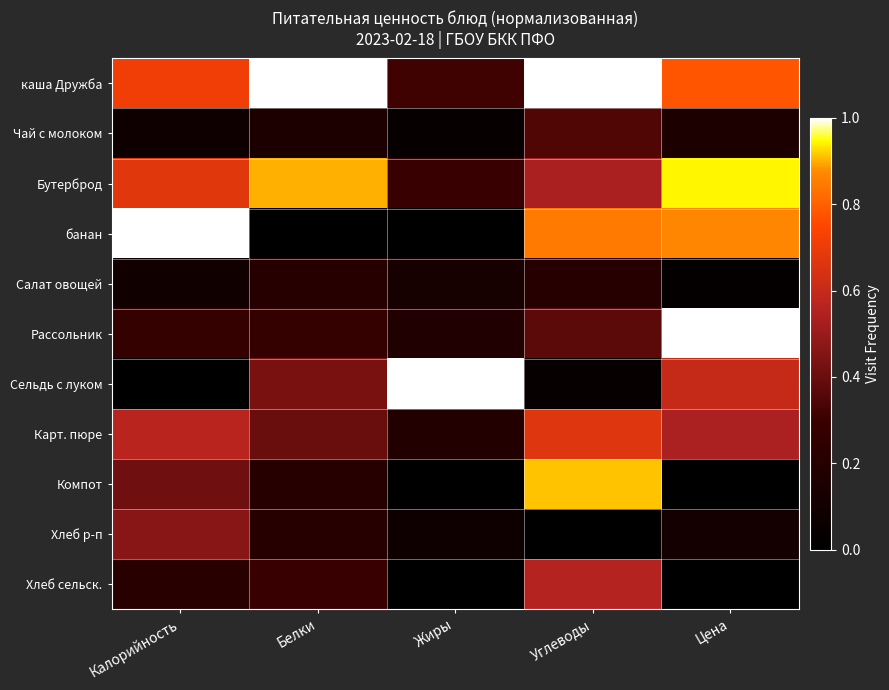

Reading right to left, extract all data points from this chart.

каша Дружба: Цена=0.8	Углеводы=1.0	Жиры=0.3	Белки=1.0	Калорийность=0.7
Чай с молоком: Цена=0.1	Углеводы=0.4	Жиры=0.0	Белки=0.1	Калорийность=0.1
Бутерброд: Цена=0.9	Углеводы=0.5	Жиры=0.3	Белки=0.9	Калорийность=0.7
банан: Цена=0.9	Углеводы=0.8	Жиры=0.0	Белки=0.0	Калорийность=1.0
Салат овощей: Цена=0.0	Углеводы=0.2	Жиры=0.1	Белки=0.2	Калорийность=0.1
Рассольник: Цена=1.0	Углеводы=0.4	Жиры=0.2	Белки=0.3	Калорийность=0.3
Сельдь с луком: Цена=0.6	Углеводы=0.0	Жиры=1.0	Белки=0.4	Калорийность=0.0
Карт. пюре: Цена=0.5	Углеводы=0.7	Жиры=0.2	Белки=0.4	Калорийность=0.6
Компот: Цена=0.0	Углеводы=0.9	Жиры=0.0	Белки=0.2	Калорийность=0.4
Хлеб р-п: Цена=0.1	Углеводы=0.0	Жиры=0.1	Белки=0.2	Калорийность=0.5
Хлеб сельск.: Цена=0.0	Углеводы=0.6	Жиры=0.0	Белки=0.3	Калорийность=0.2